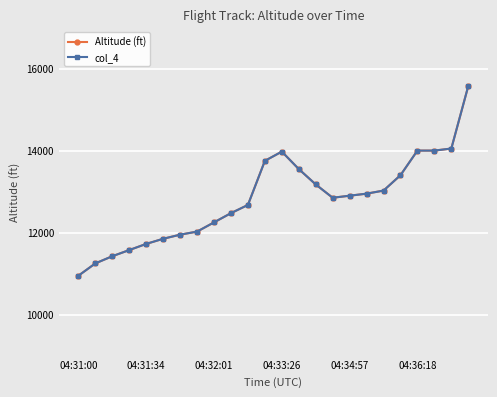

At how many categories does at least one series exceed 11451?

21